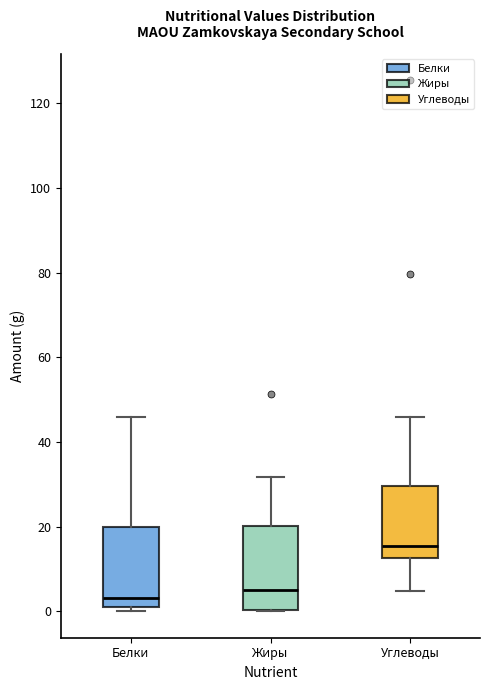

Which box's median line is the highest?

Углеводы